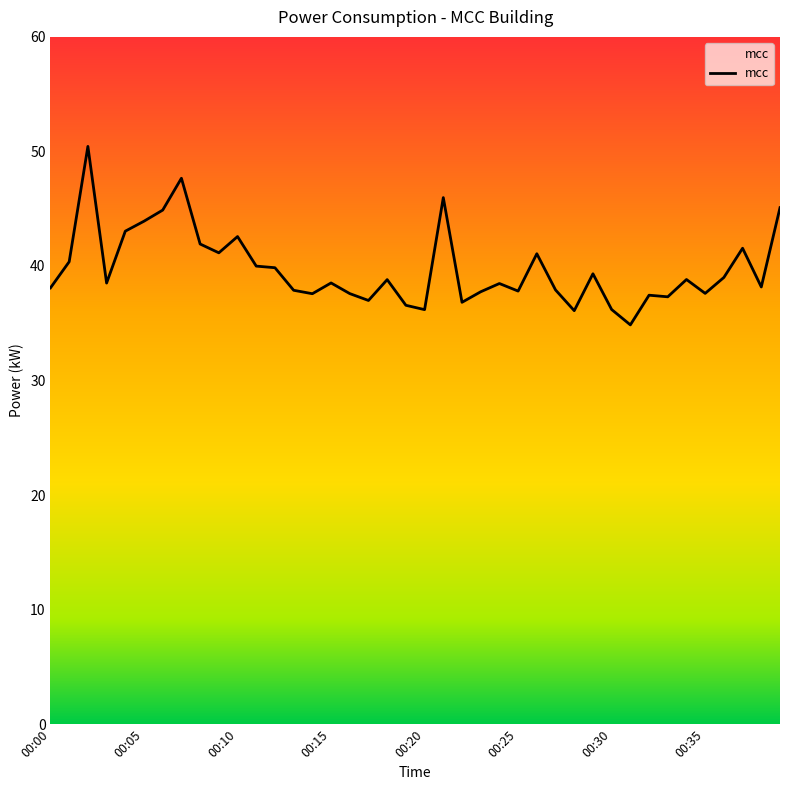

What is the difference between the maximum and minimum values?

15.6